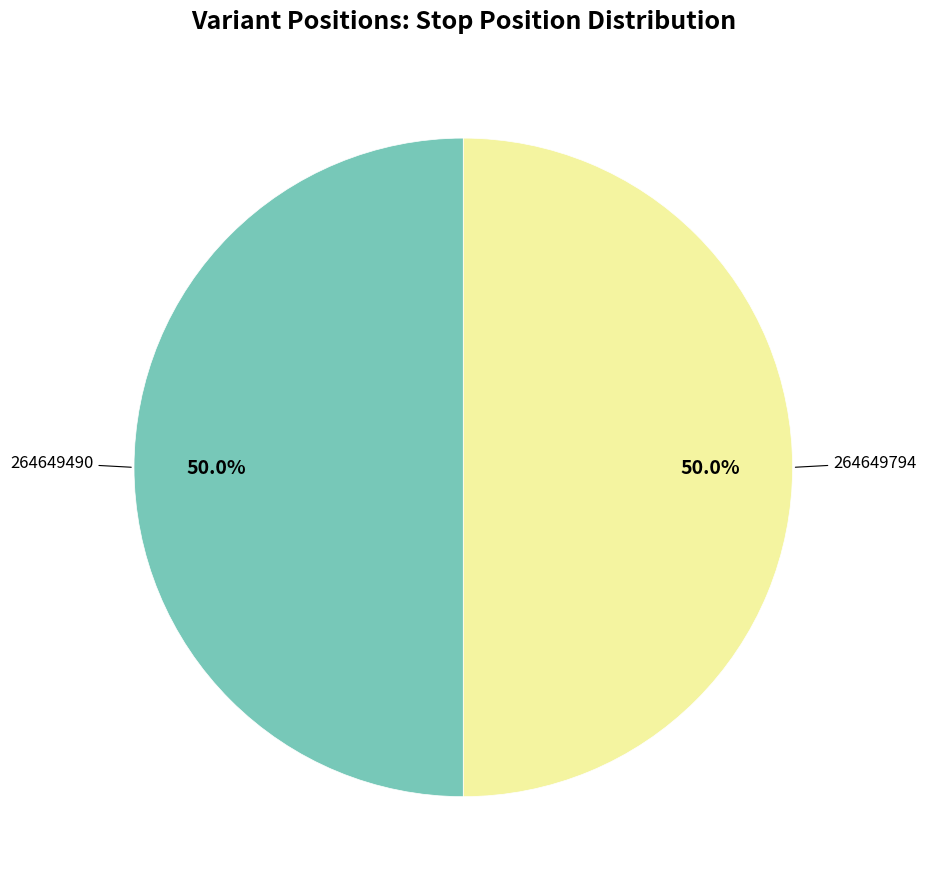

How many segments does this pie chart have?

2